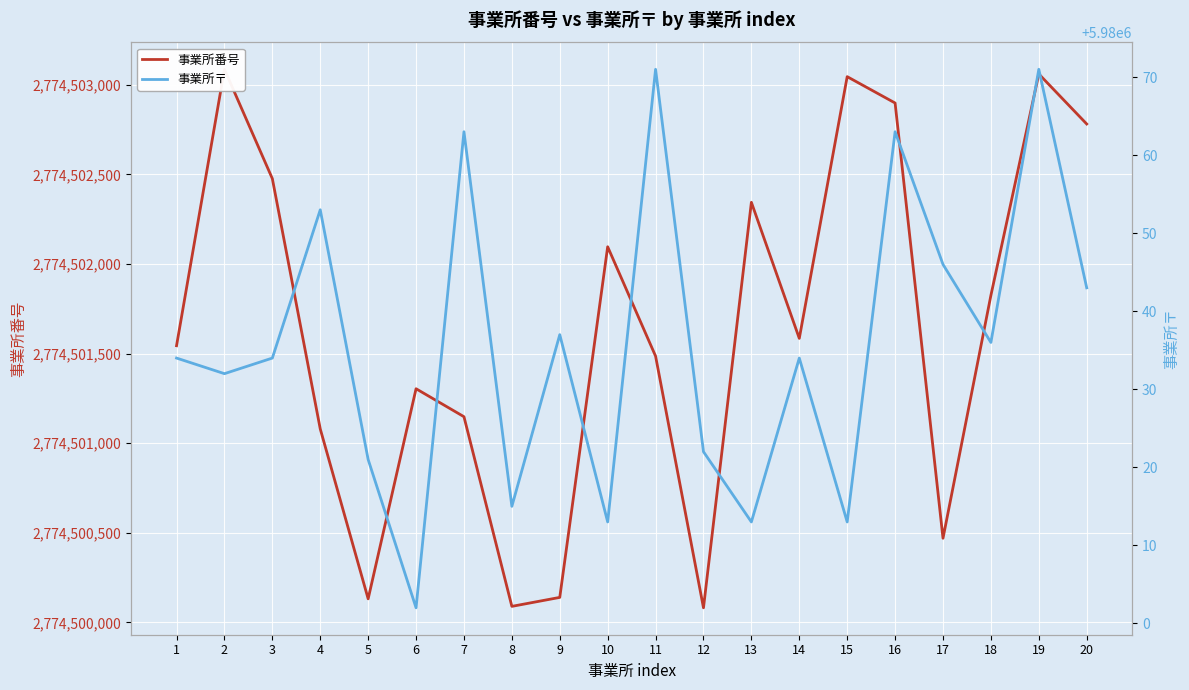

Which series has the largest range (max minus min)?

事業所番号